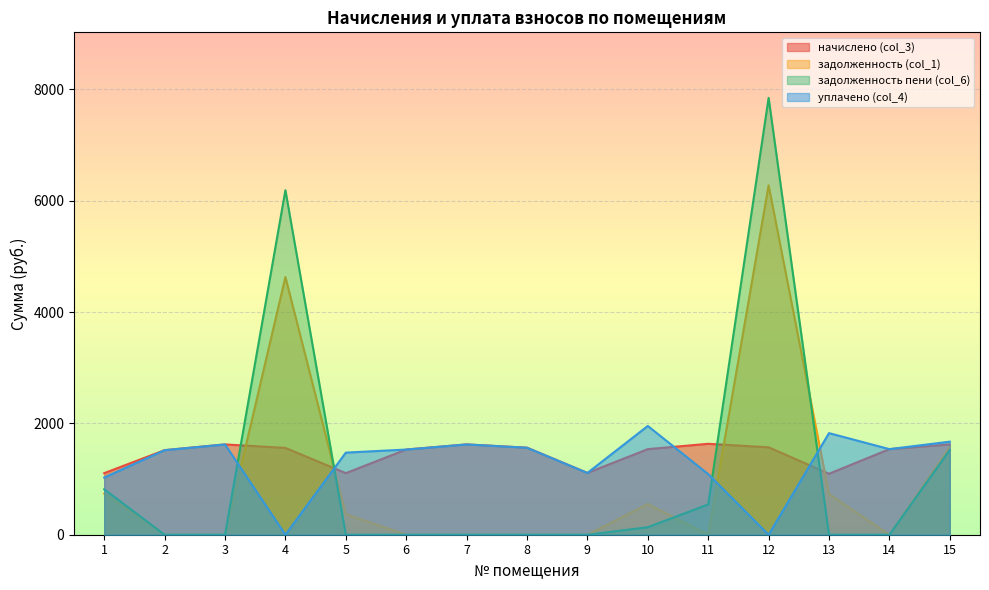

Does the chart display data point markers on the line(s)?

No